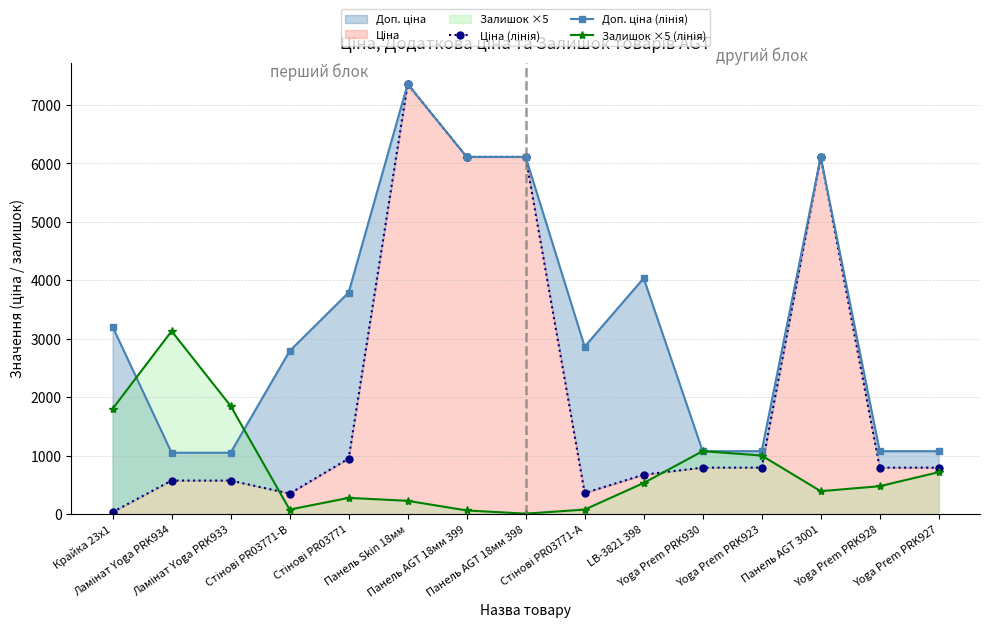

How many lines are shown in the chart?

3